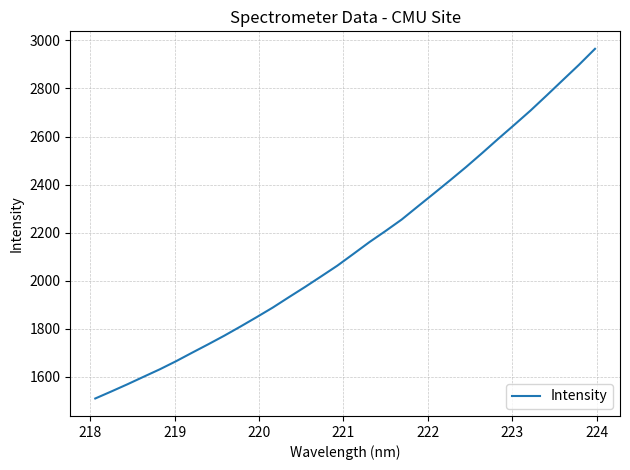

True or false: there are more than 1 points higher than both neighbors.

False